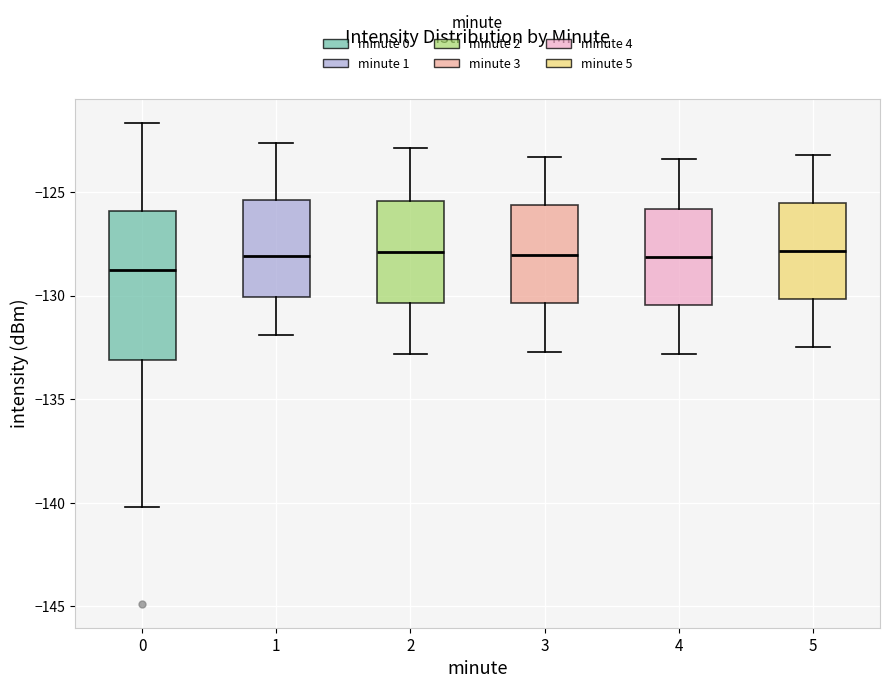

Reading left to right, transcribe this box plot: for each box, give where its median line is, the range the box spans, and where its two whiskers end, as read against the y-axis. The values are not printed on the chart, so give them approximately, as read against the axis.

0: median -128.5, box -133.0 to -126.0, whiskers -140.0 to -121.5
1: median -128.0, box -130.0 to -125.5, whiskers -132.0 to -122.5
2: median -128.0, box -130.5 to -125.5, whiskers -133.0 to -123.0
3: median -128.0, box -130.5 to -125.5, whiskers -132.5 to -123.5
4: median -128.0, box -130.5 to -126.0, whiskers -133.0 to -123.5
5: median -128.0, box -130.0 to -125.5, whiskers -132.5 to -123.0